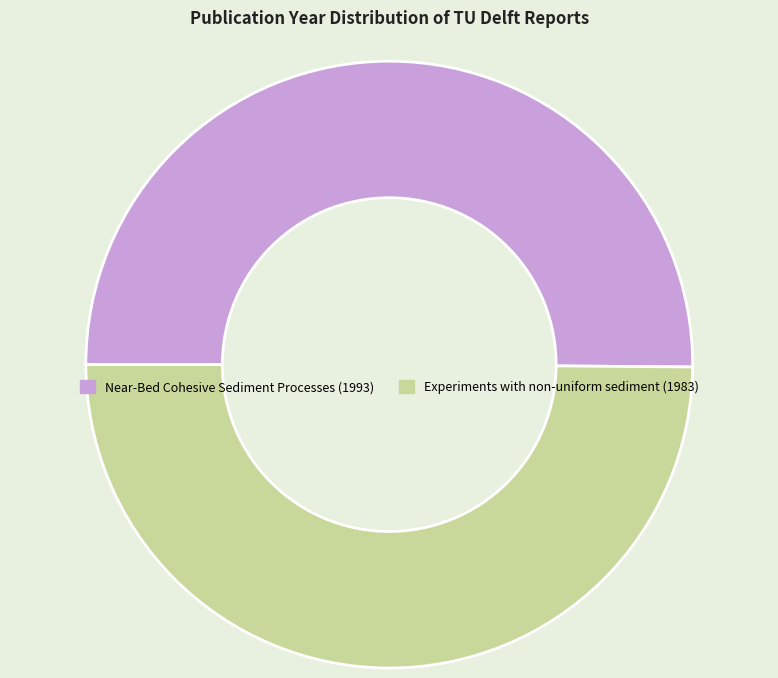

Combined, do Experiments with non-uniform sediment (1983) and Near-Bed Cohesive Sediment Processes (1993) account for over 50%?

Yes